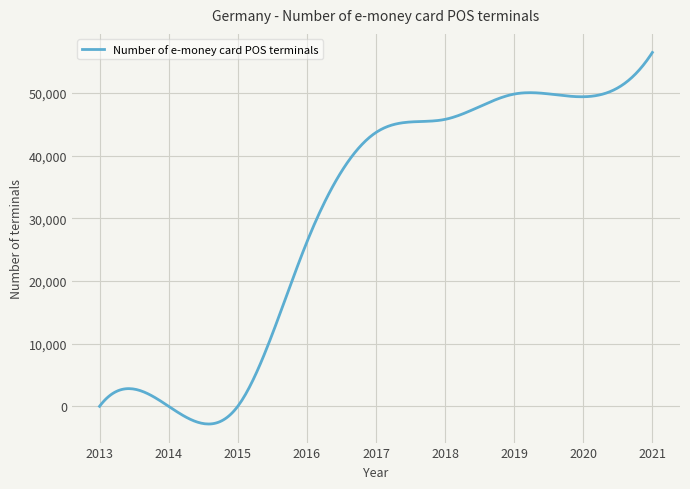

What is the minimum value shown in the chart?

-2823.8